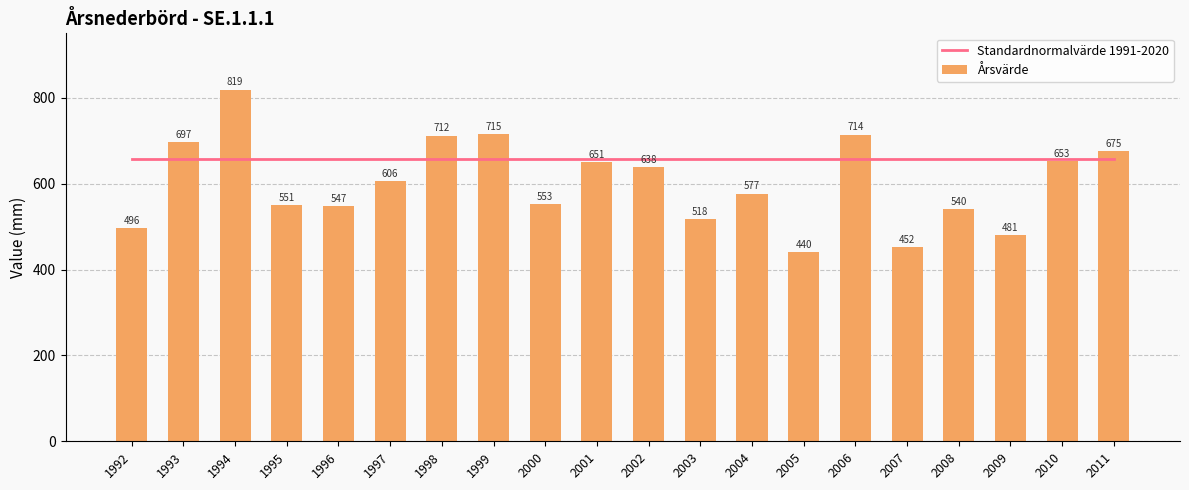

What is the sum of the Standardnormalvärde 1991-2020 values at 2004 and 2009?

1316.2